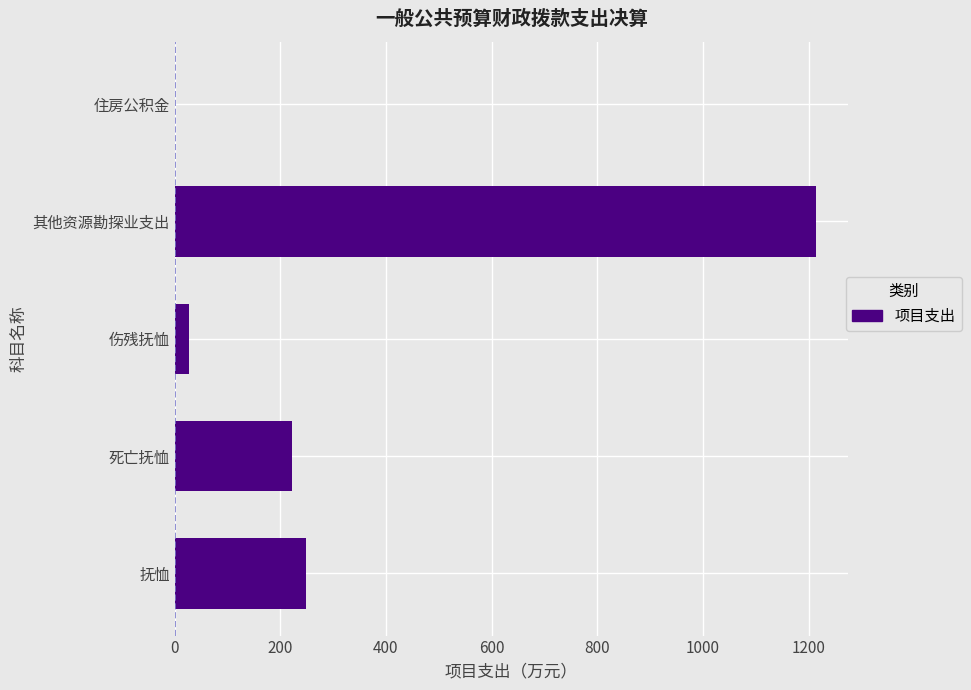

Where is the data nearest to the value 607?

抚恤